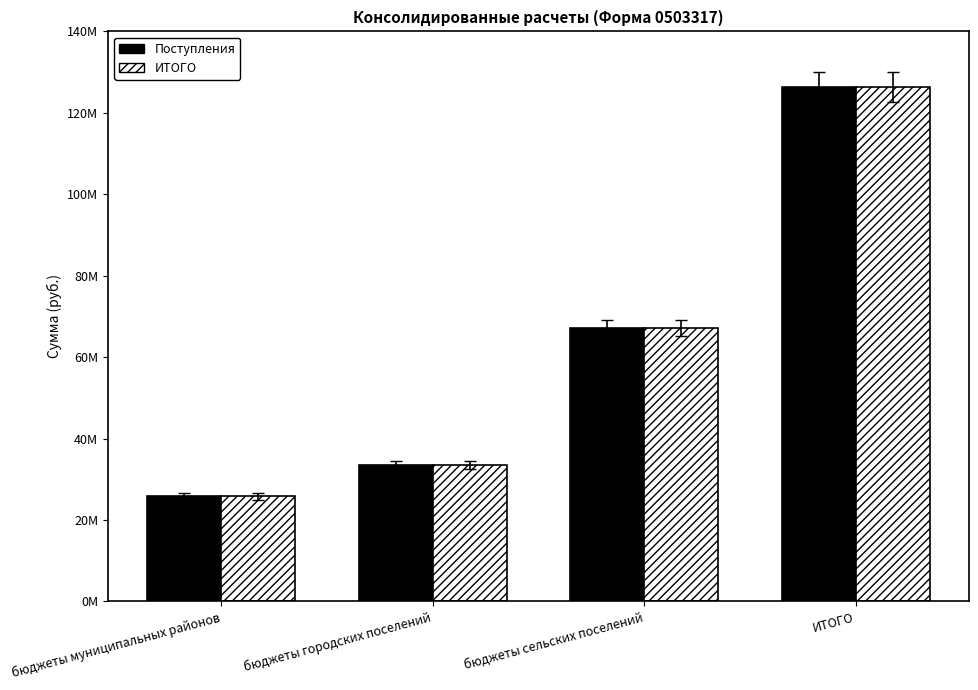

What is the label of the 2nd bar from the left?

бюджеты городских поселений